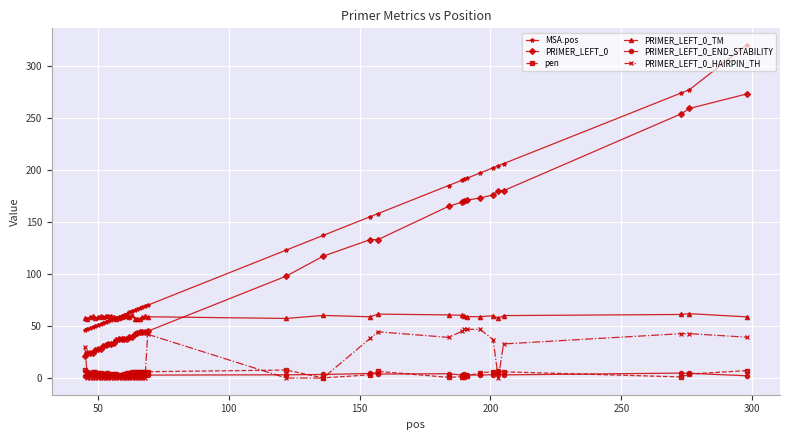

Which series has the widest spread of values?

MSA.pos